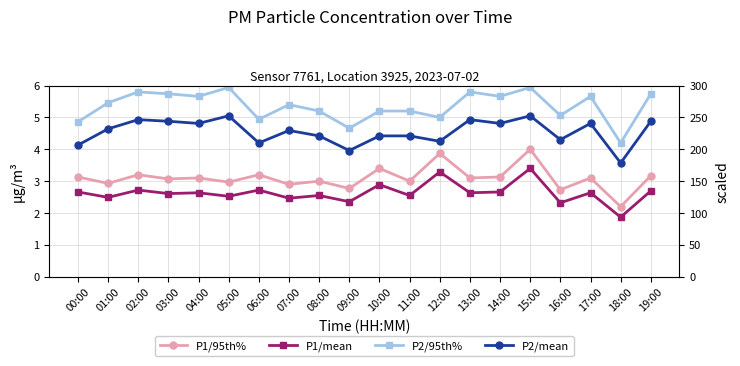

Which has a higher value, 05:00 or 07:00?

05:00